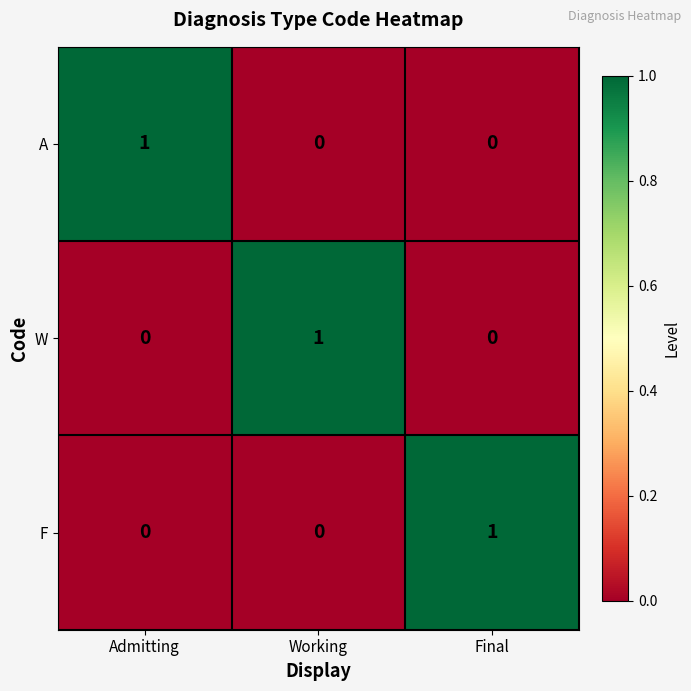

At which label does F reach its peak?

Final